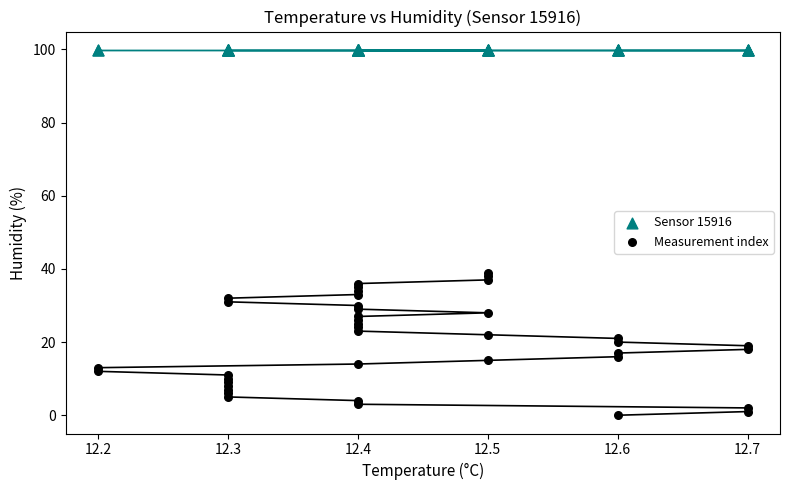

Which series reaches the minimum Y coordinate?

Measurement index